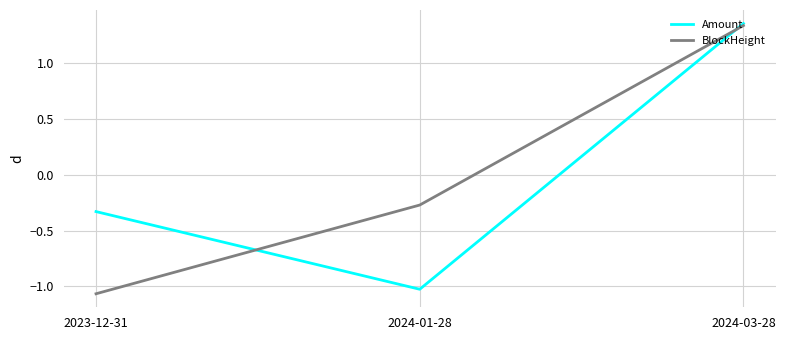

What is the difference between the second highest and minimum values in the Amount series?

0.7